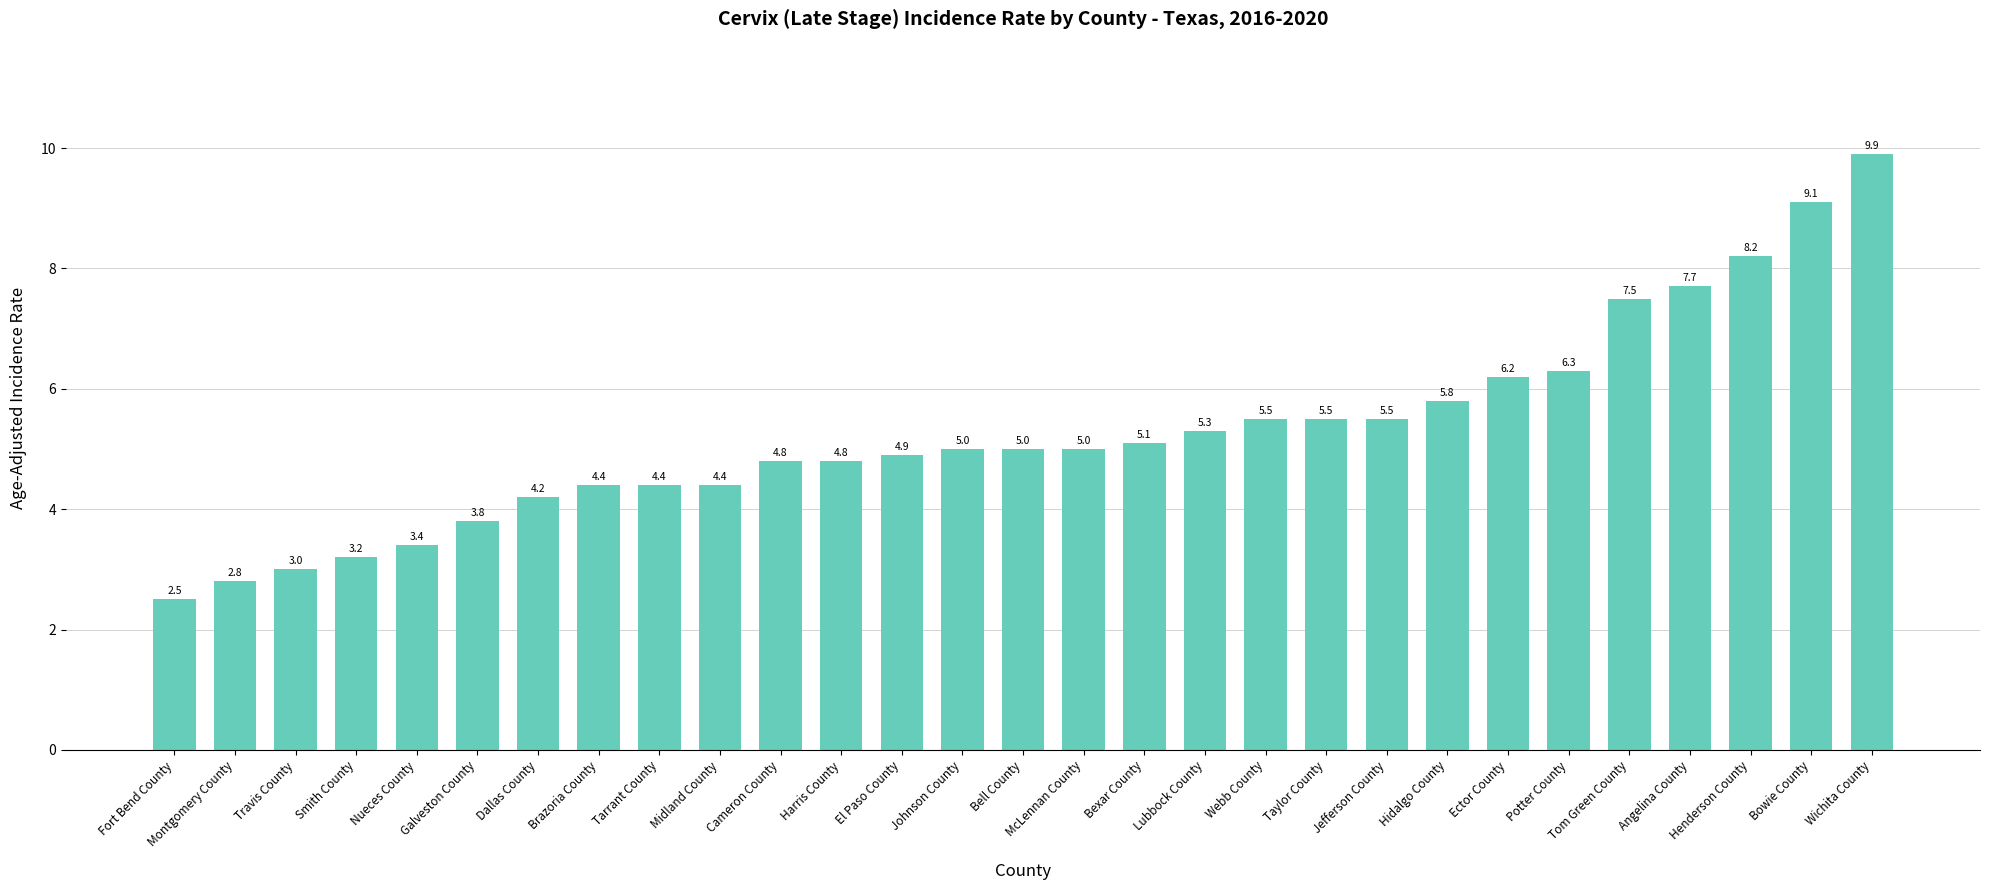

What is the value of the 14th bar from the left?

5.0